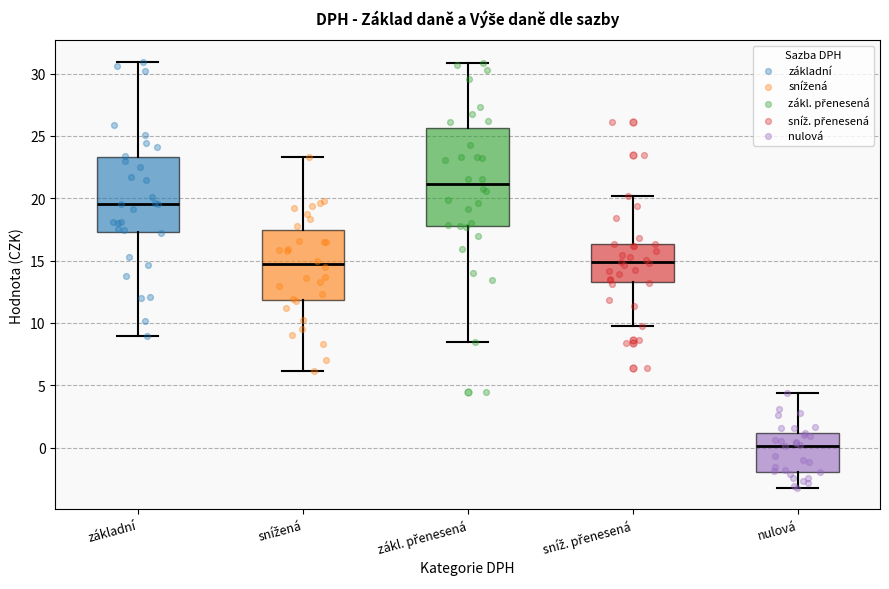

Reading left to right, read every box against the y-axis: the position of its median line, the range the box covers, and the ends of its whiskers. The values are not printed on the chart, so give them approximately, as read against the axis.

základní: median 19.5, box 17.5 to 23.5, whiskers 9.0 to 31.0
snížená: median 14.5, box 12.0 to 17.5, whiskers 6.0 to 23.5
zákl. přenesená: median 21.0, box 18.0 to 25.5, whiskers 8.5 to 31.0
sníž. přenesená: median 15.0, box 13.5 to 16.5, whiskers 9.5 to 20.0
nulová: median 0.0, box -2.0 to 1.0, whiskers -3.0 to 4.5